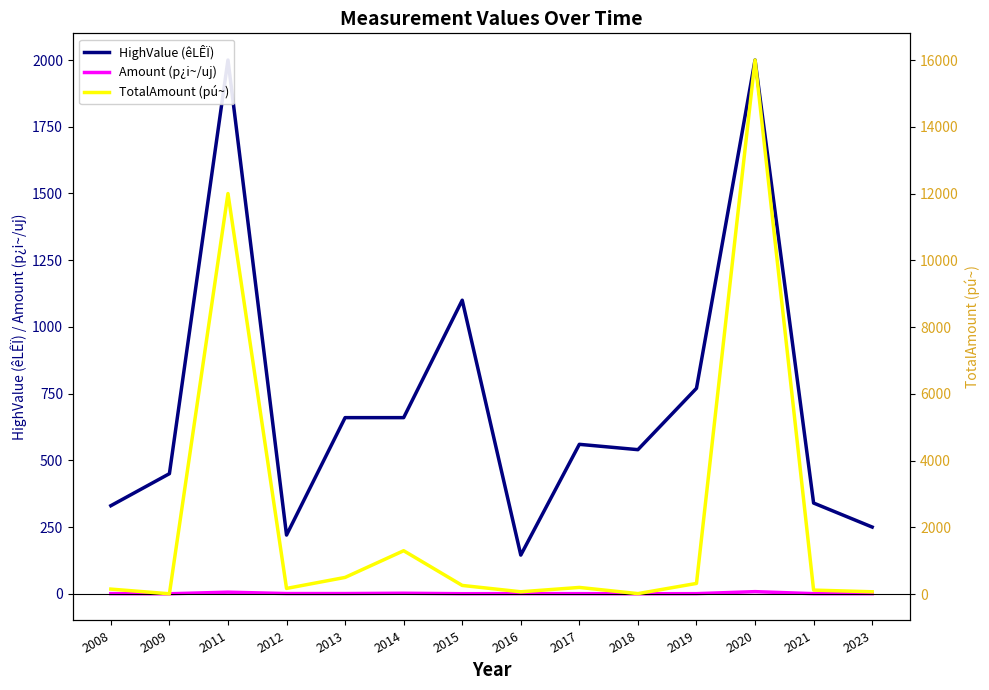

Where is TotalAmount (pú~) nearest to the value 8005?

2011